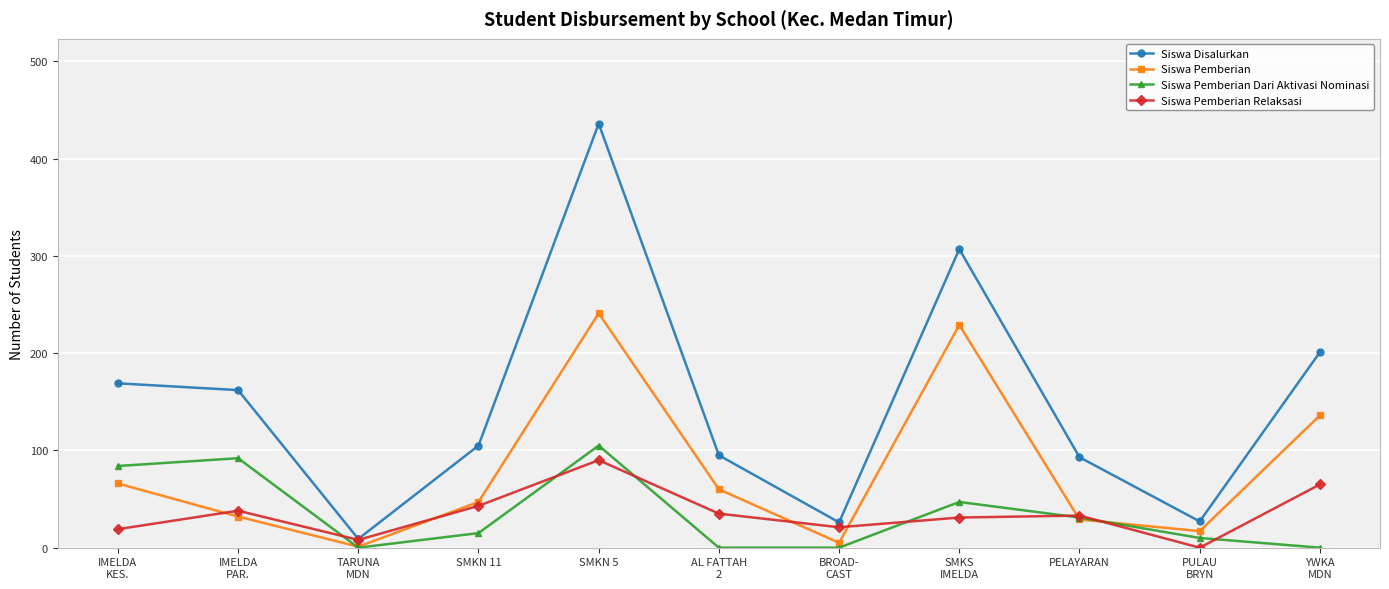

List the series in order of their peak value, highest first.

Siswa Disalurkan, Siswa Pemberian, Siswa Pemberian Dari Aktivasi Nominasi, Siswa Pemberian Relaksasi